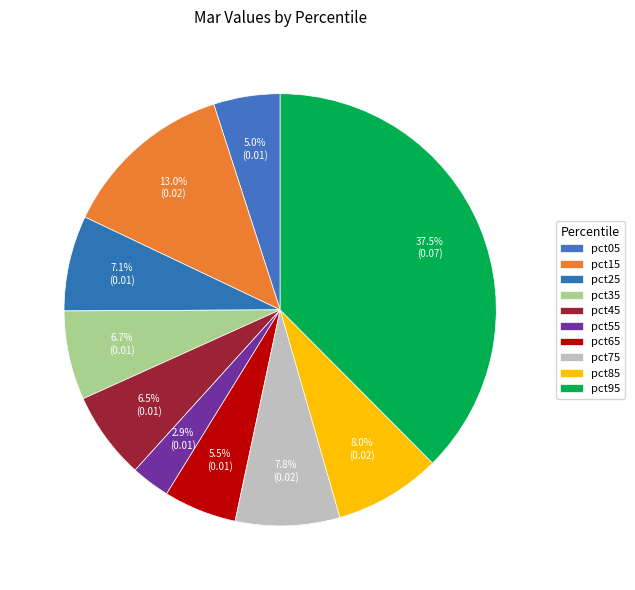

To the nearest percent, what portion does pct95 represent?

38%